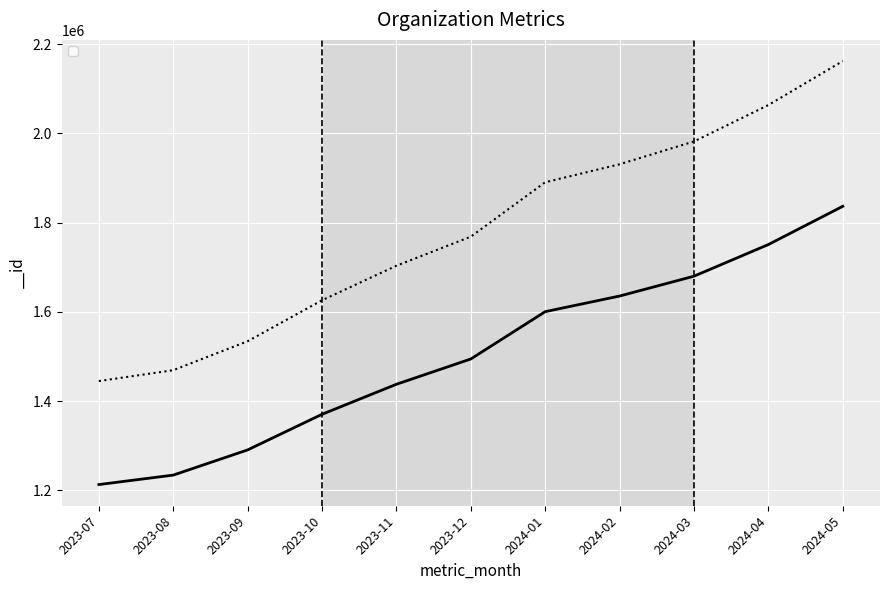

Approximately how many times larger is the value at 2023-11 compared to 2024-03?

0.9